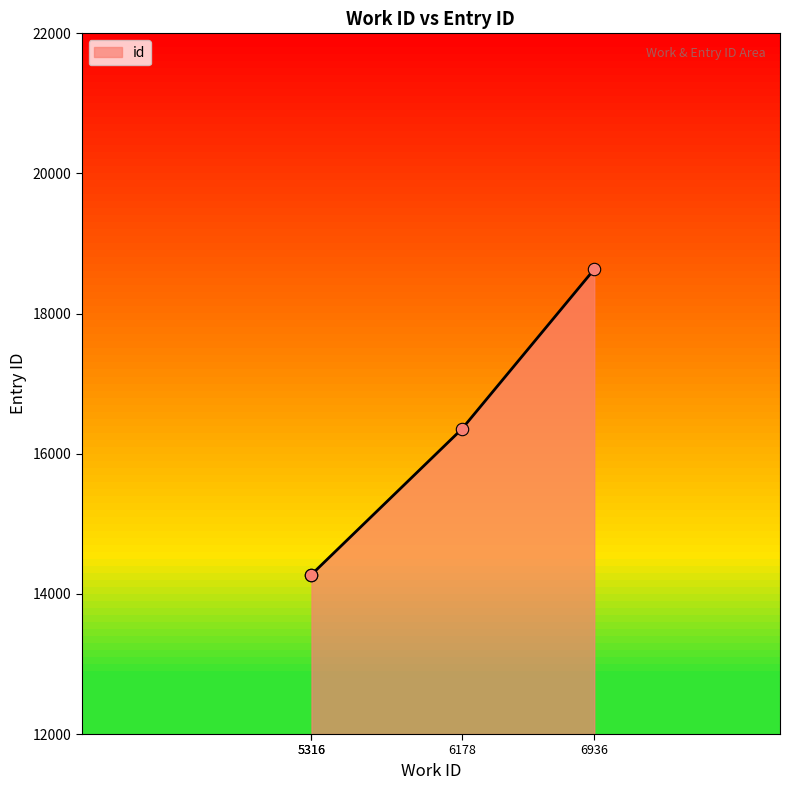

Approximately how many times larger is the value at 5316 compared to 5316?

1.0